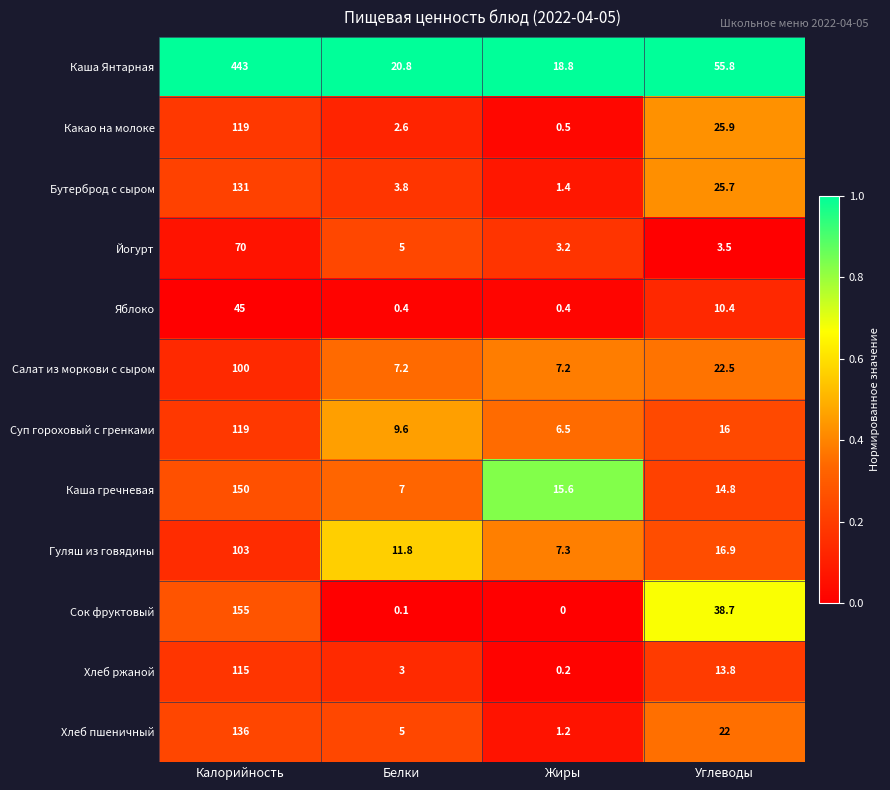

What is the average value of the Салат из моркови с сыром series?

34.2